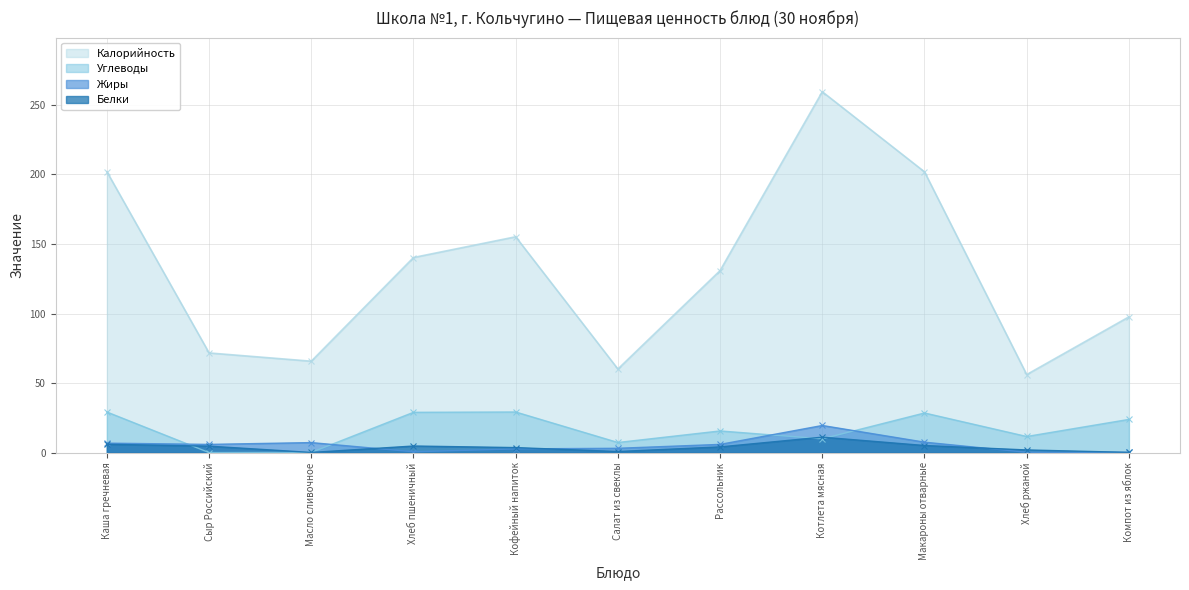

The value of Калорийность at Котлета мясная is 412.5. True or false?

False